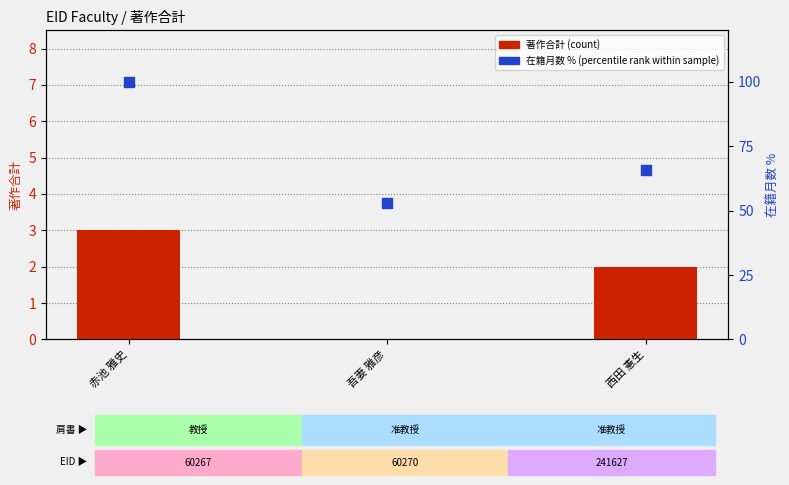

At which category is the sum across all series the highest?

赤池 雅史